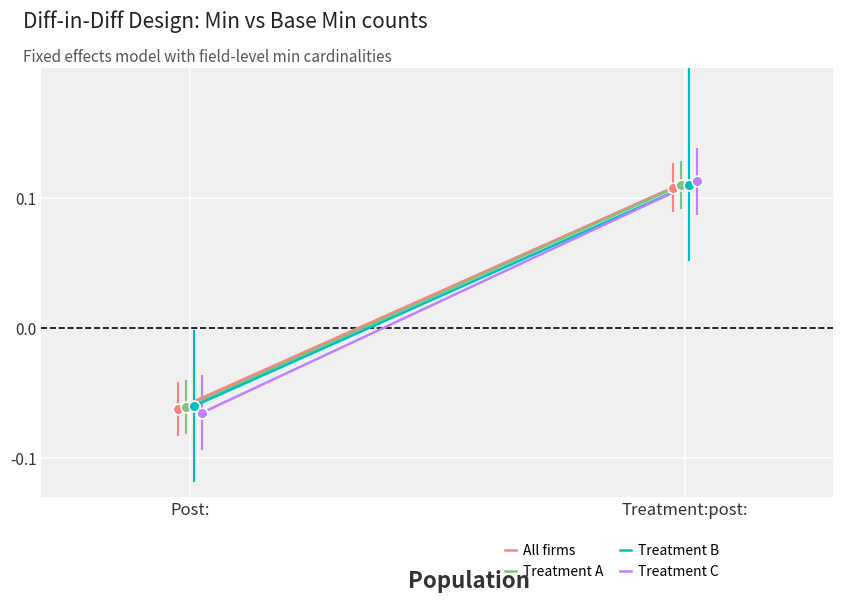

What are all the series names shown in the legend?

All firms, Treatment A, Treatment B, Treatment C